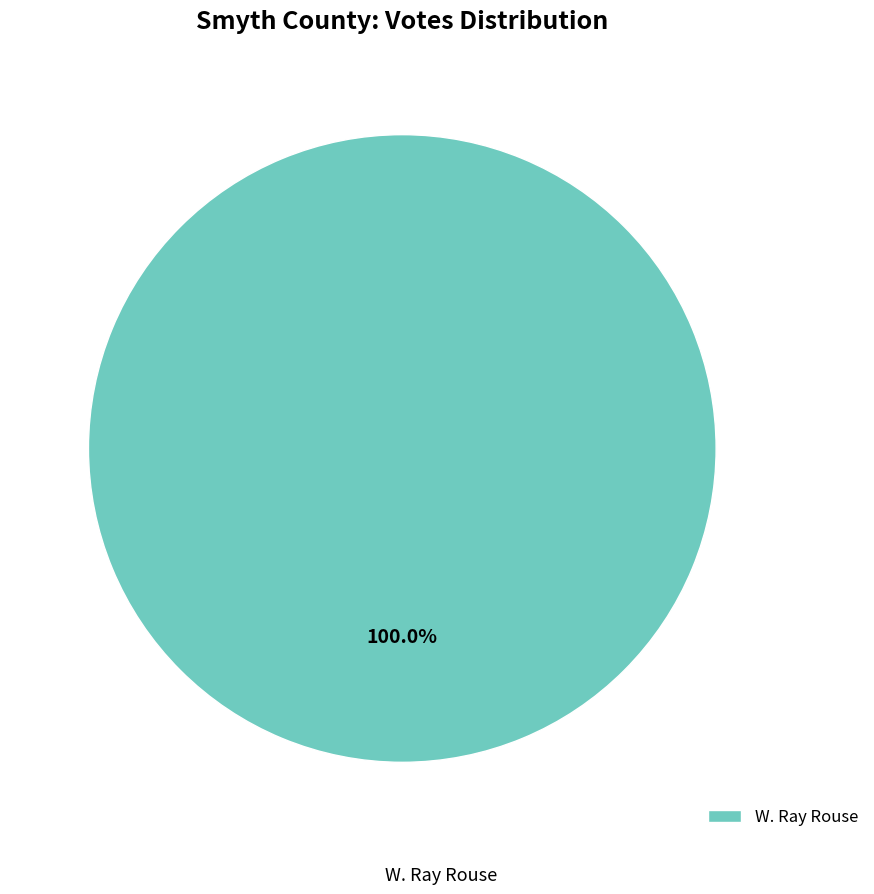

Rank the categories by value from highest to lowest.

W. Ray Rouse